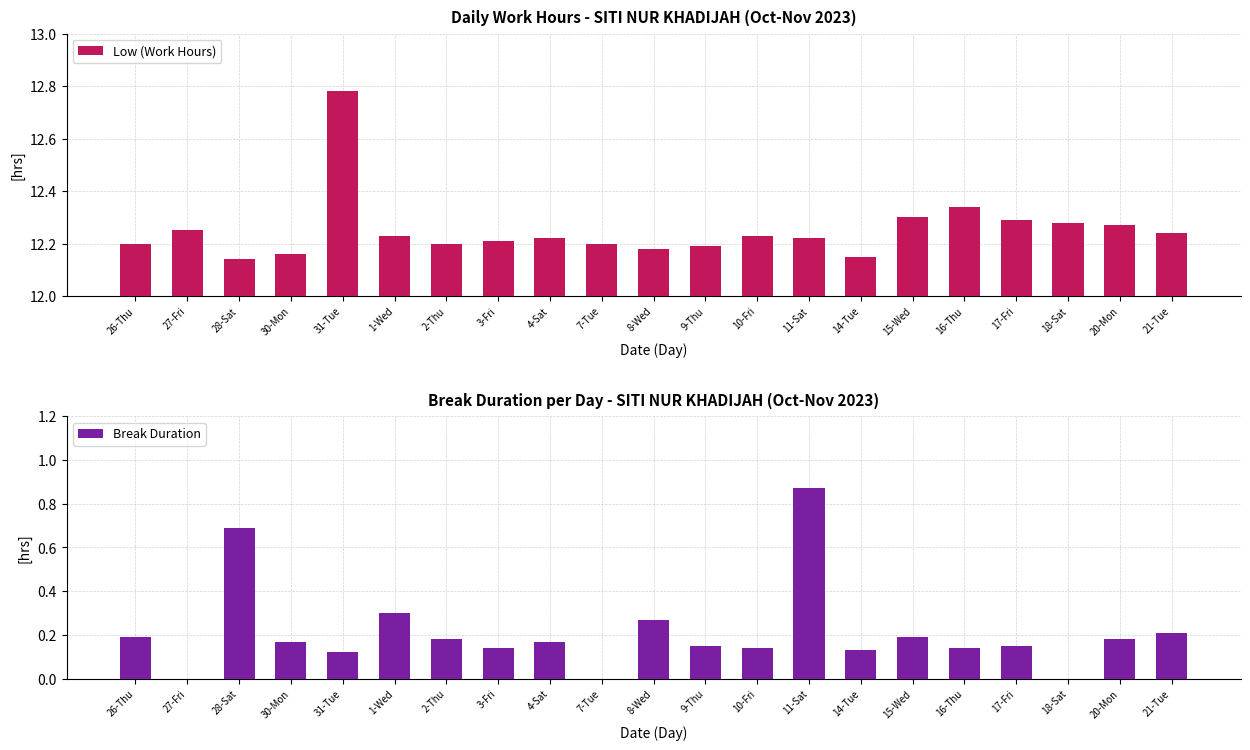

List the series in order of their peak value, highest first.

Low (Work Hours), Break Duration